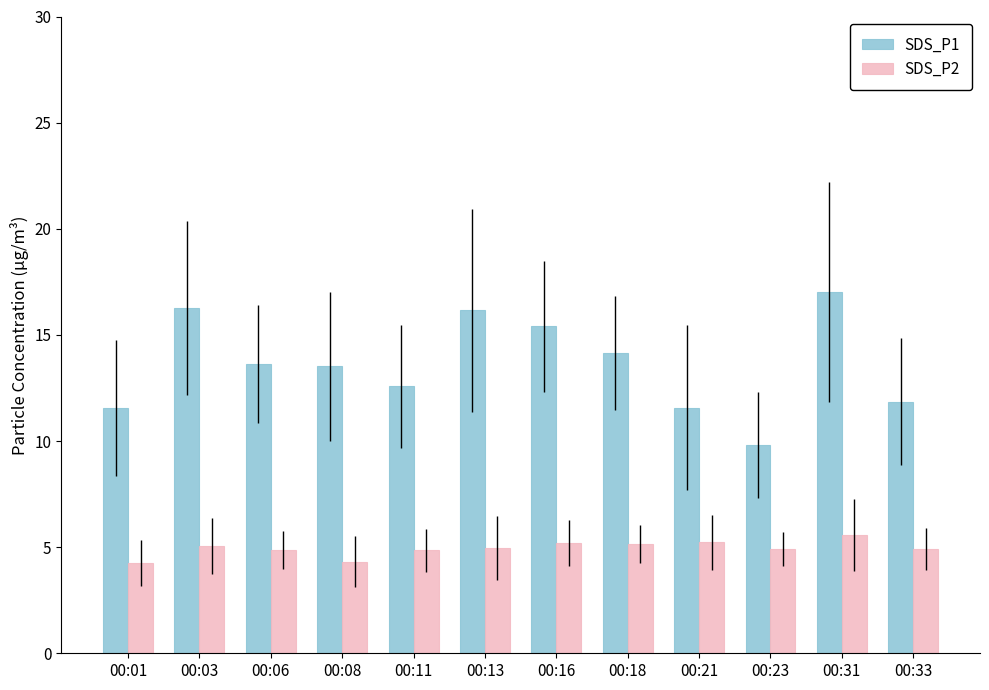

Rank the series at 00:08 from lowest to highest value.

SDS_P2, SDS_P1